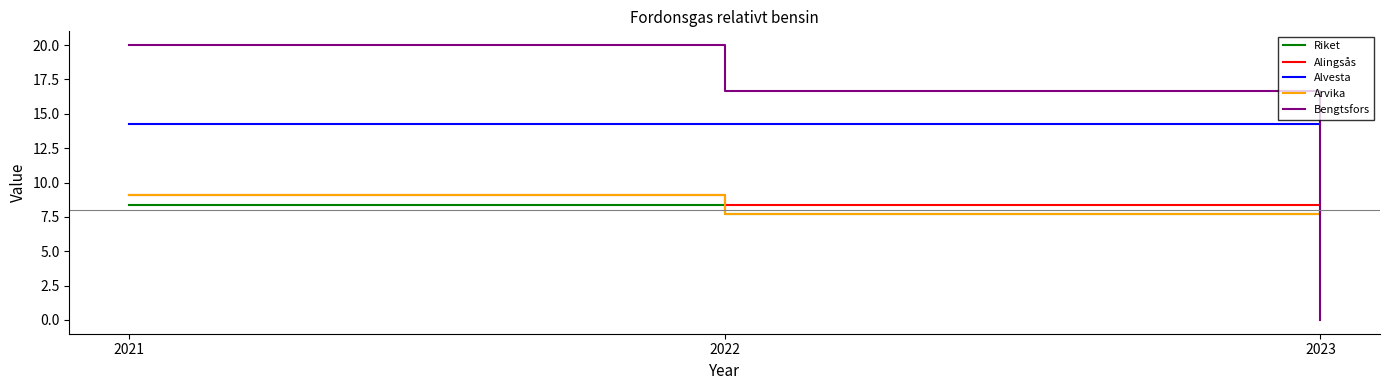

Reading right to left, transcribe all the data shown in this chart.

Riket: 2023=8.0	2022=7.7	2021=8.4
Alingsås: 2023=8.3	2022=8.3	2021=9.1
Alvesta: 2023=14.3	2022=14.3	2021=14.3
Arvika: 2023=7.7	2022=7.7	2021=9.1
Bengtsfors: 2023=0.0	2022=16.7	2021=20.0